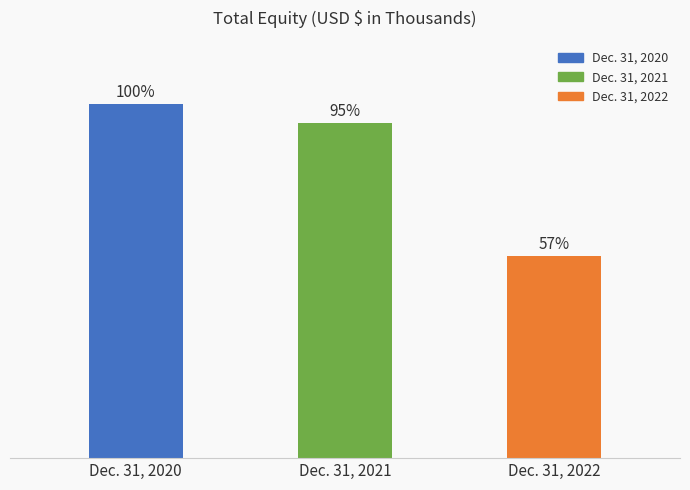

Are the bars horizontal?

No